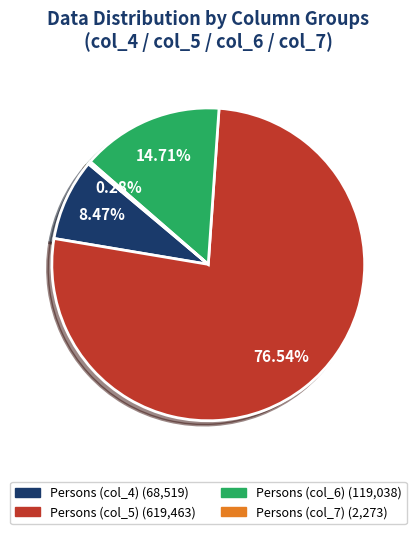

Does any single category account for the majority?

Yes